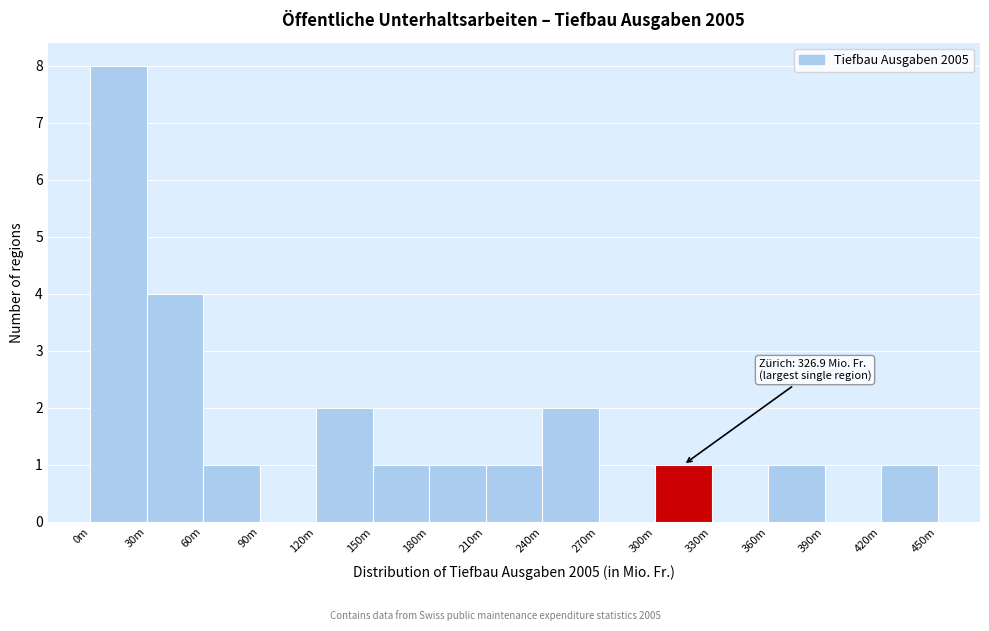

Reading right to left, transcribe all the data shown in this chart.

420m=1	390m=0	360m=1	330m=0	300m=1	270m=0	240m=2	210m=1	180m=1	150m=1	120m=2	90m=0	60m=1	30m=4	0m=8